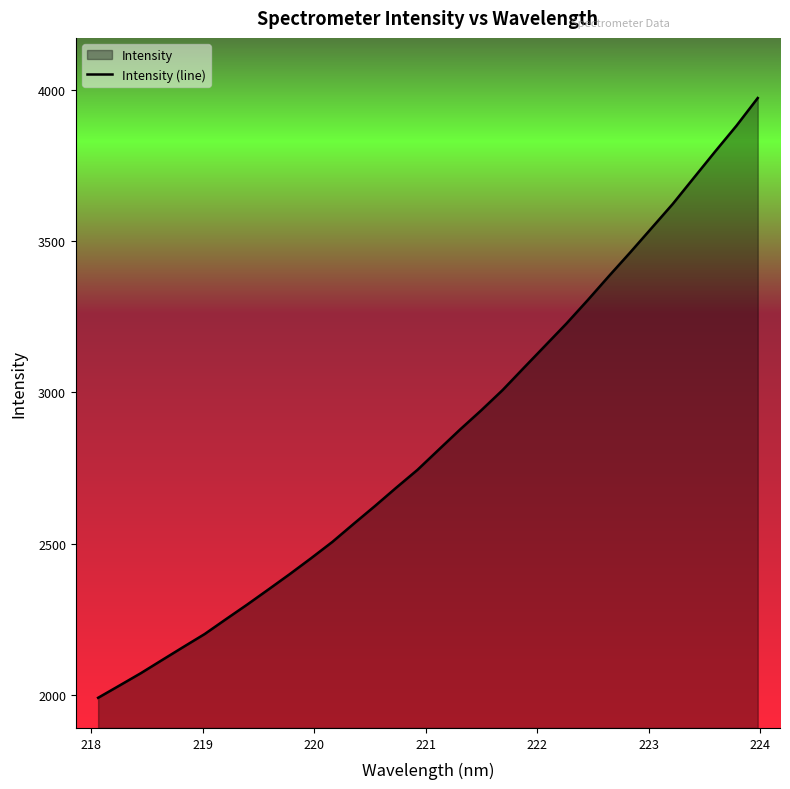

What is the greatest value displayed?

3972.2